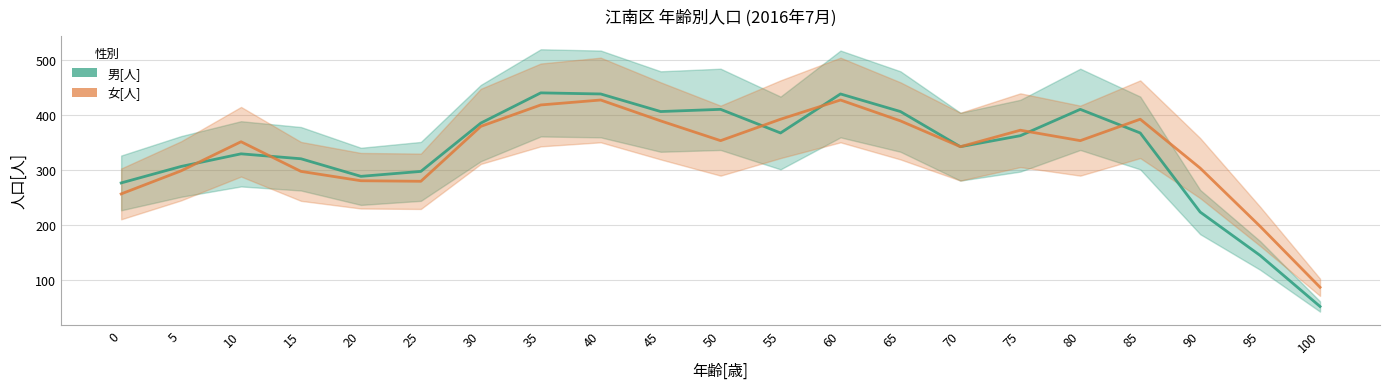

Reading left to right, what are all the values shown in this chart?

男[人]: 277	307	330	321	289	298	386	441	439	407	411	368	439	407	343	363	411	368	224	145	52
女[人]: 257	299	352	298	281	280	380	419	428	390	354	393	428	390	343	373	354	393	304	198	87